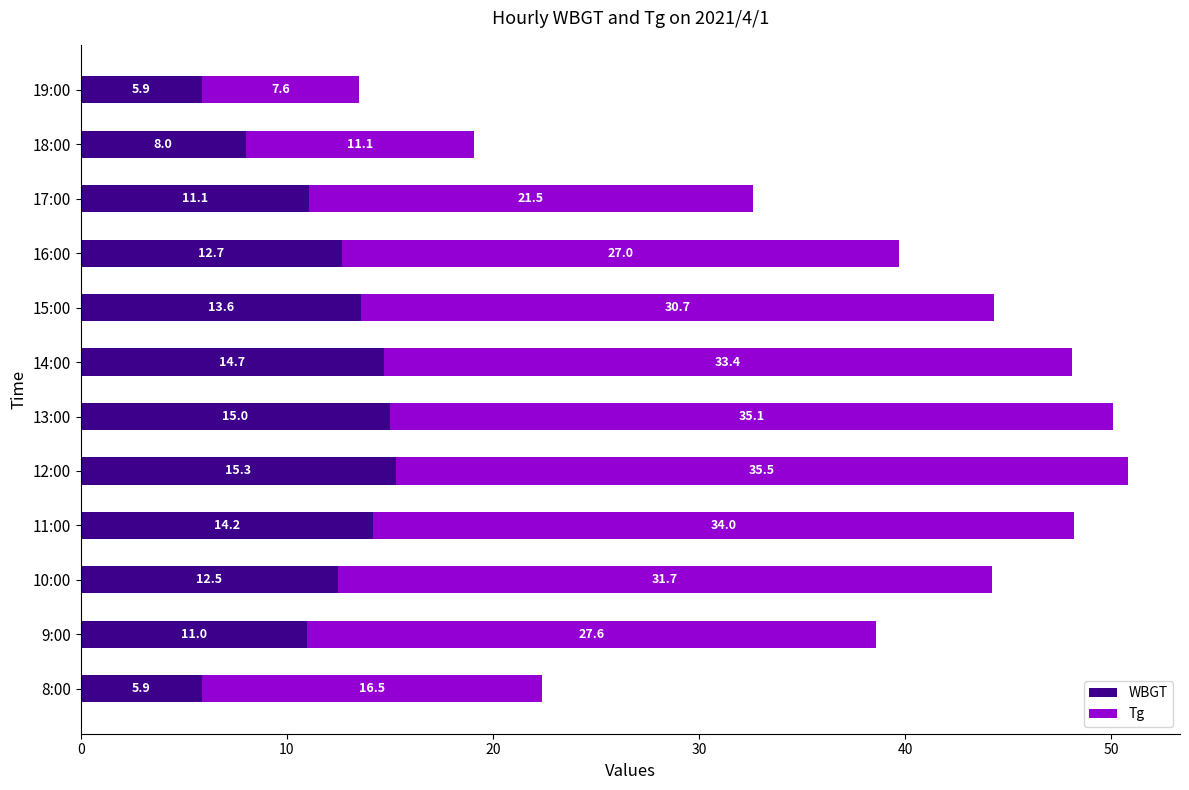

What is the difference between the maximum and second lowest values in the WBGT series?

9.4